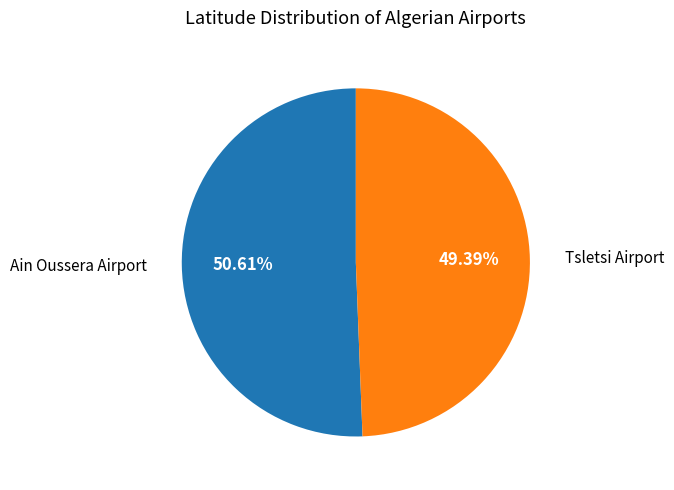

What percentage is the Tsletsi Airport slice, to the nearest percent?

49%